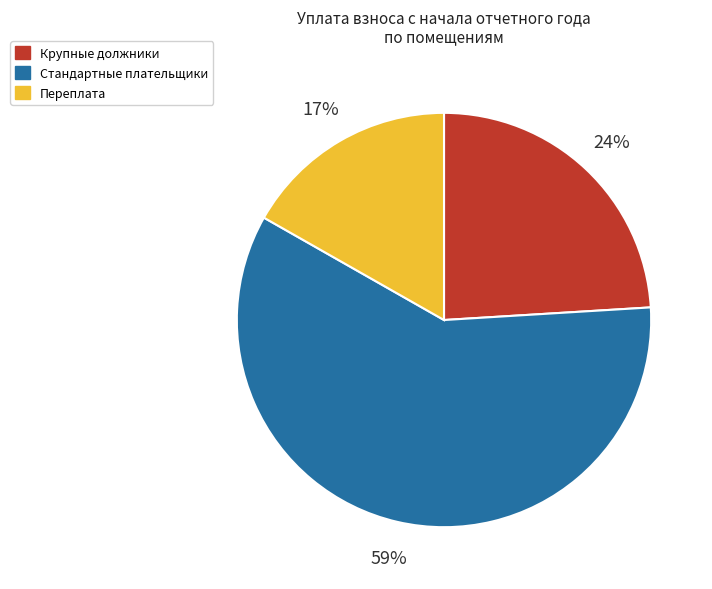

What is the majority slice?

Стандартные плательщики